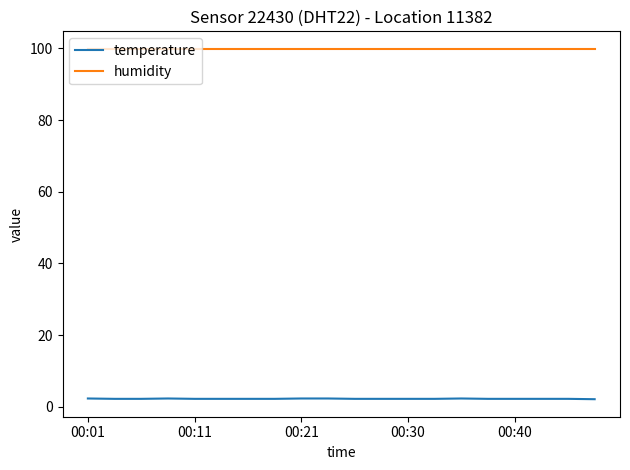

Does the chart display data point markers on the line(s)?

No